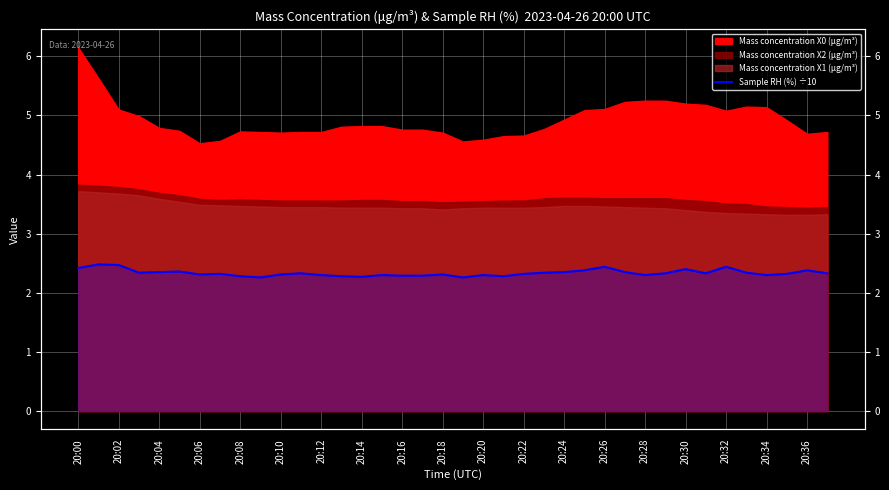

What position from the right is 20:28?

10